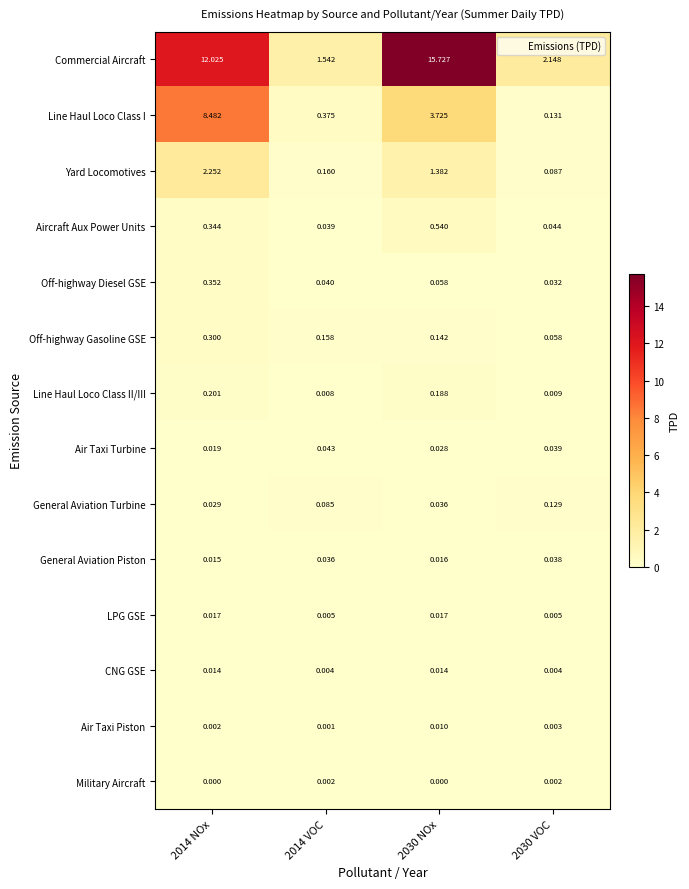

Which series changed the most between 2014 VOC and 2030 NOx?

Commercial Aircraft